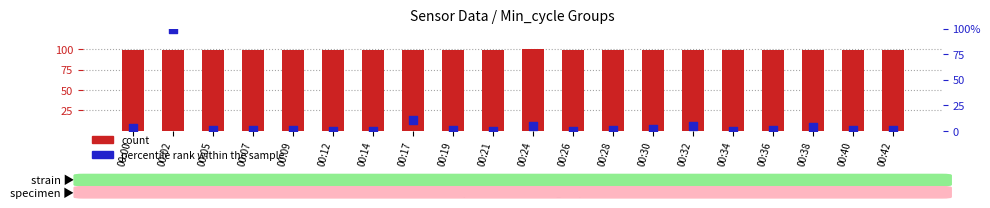

At which category is the sum across all series the highest?

00:02